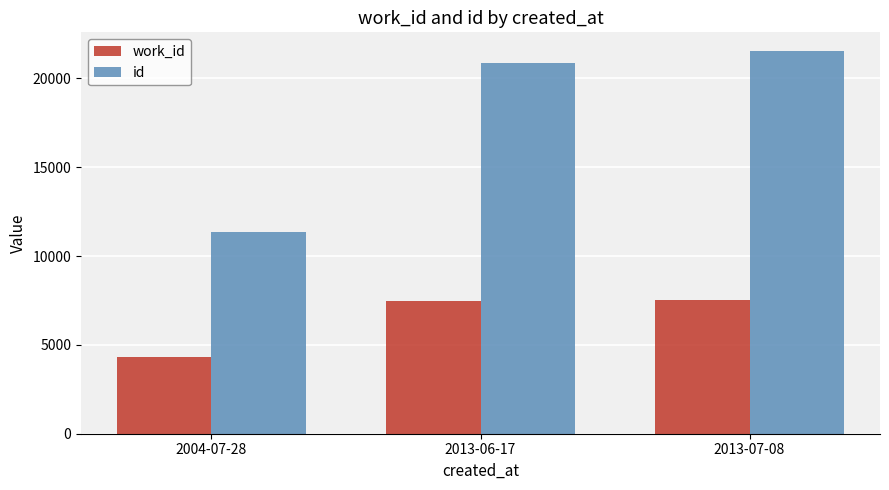

What are all the series names shown in the legend?

work_id, id